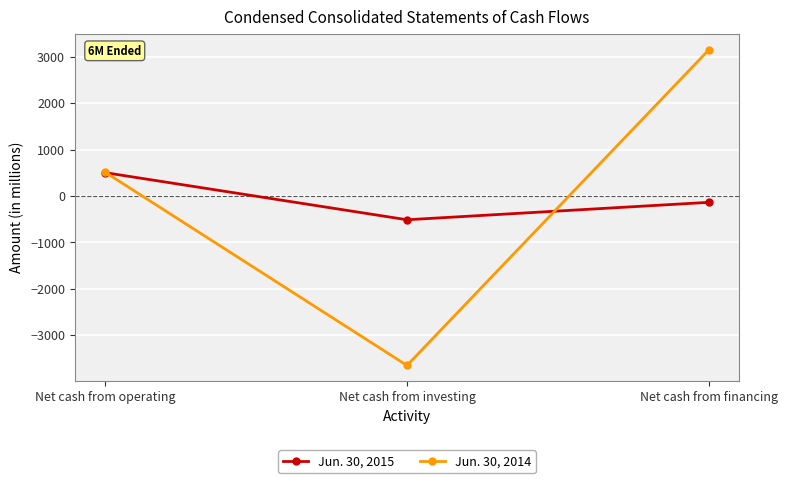

What is the value of the Jun. 30, 2014 point at the 2nd from the left?

-3652